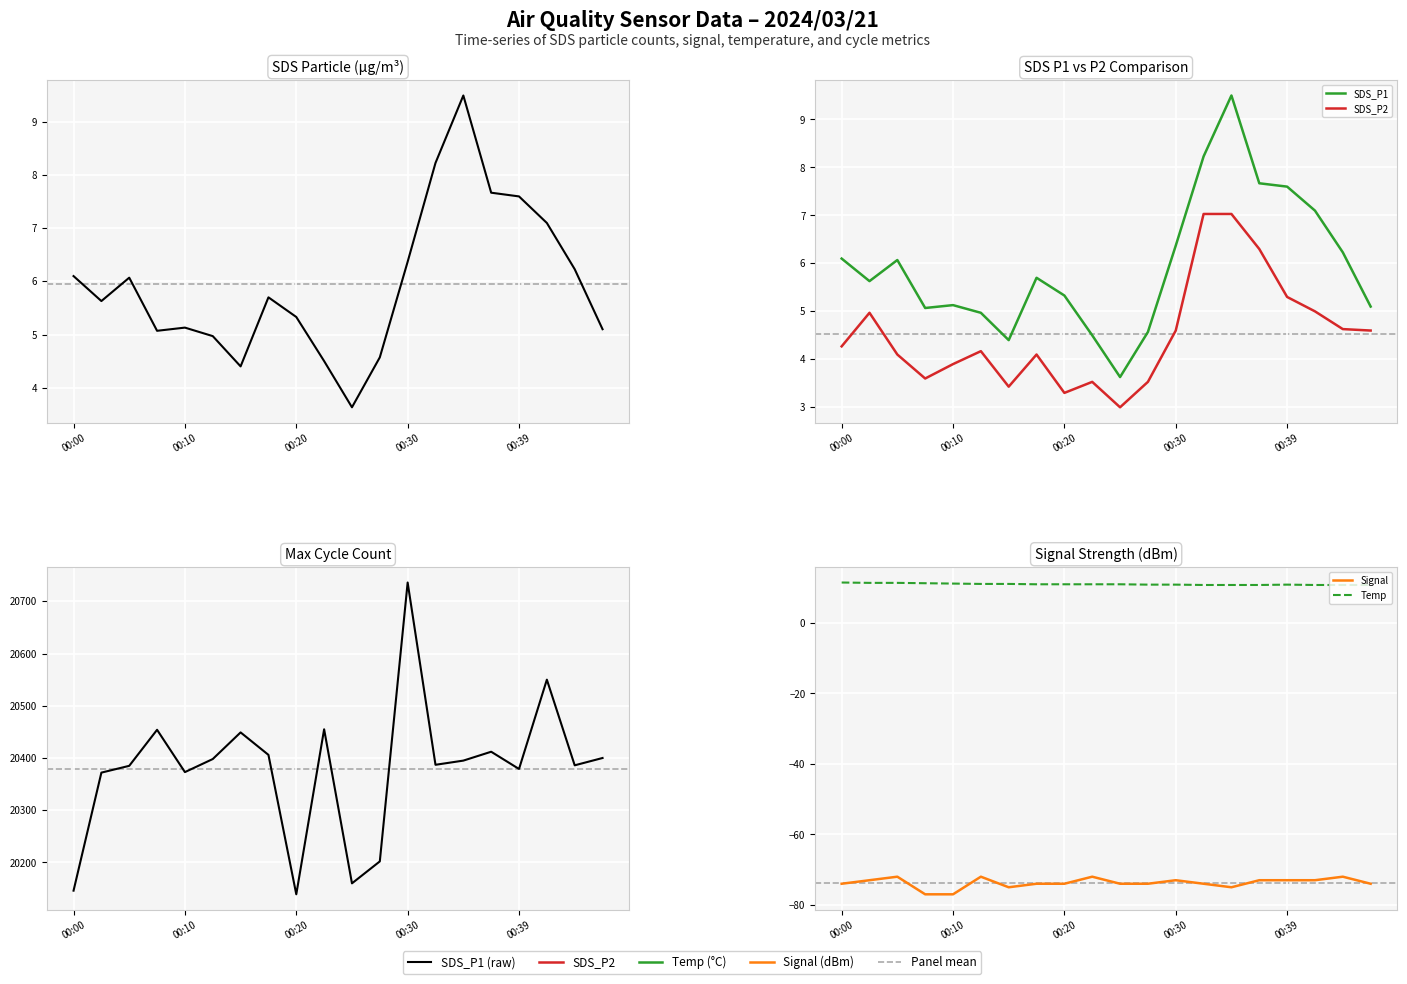

Which series has the largest total across all categories?

Max_cycle